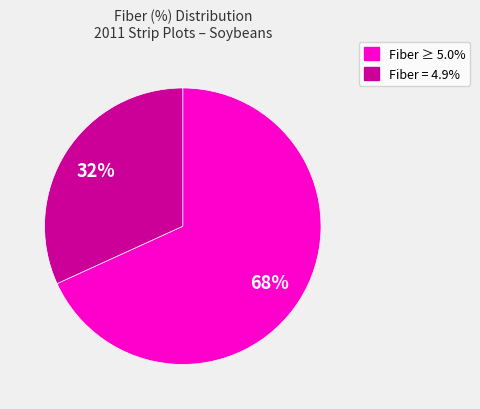

Is there a majority slice in this chart?

Yes